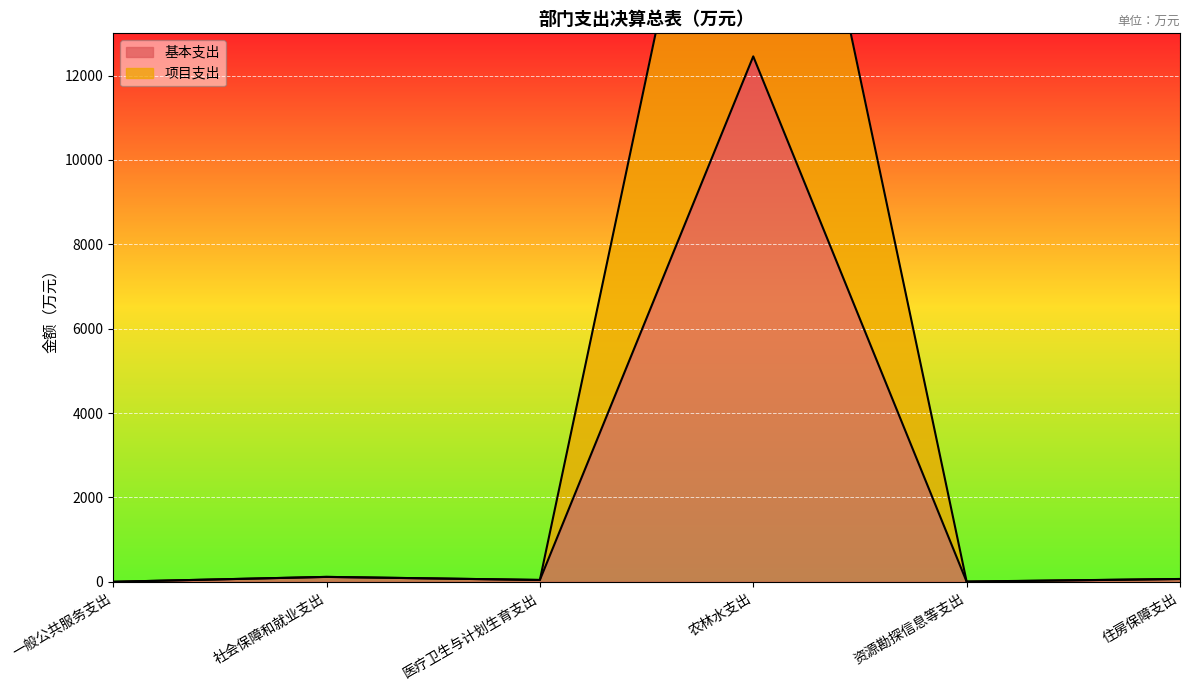

How many values in the 基本支出 series exceed 67?

3